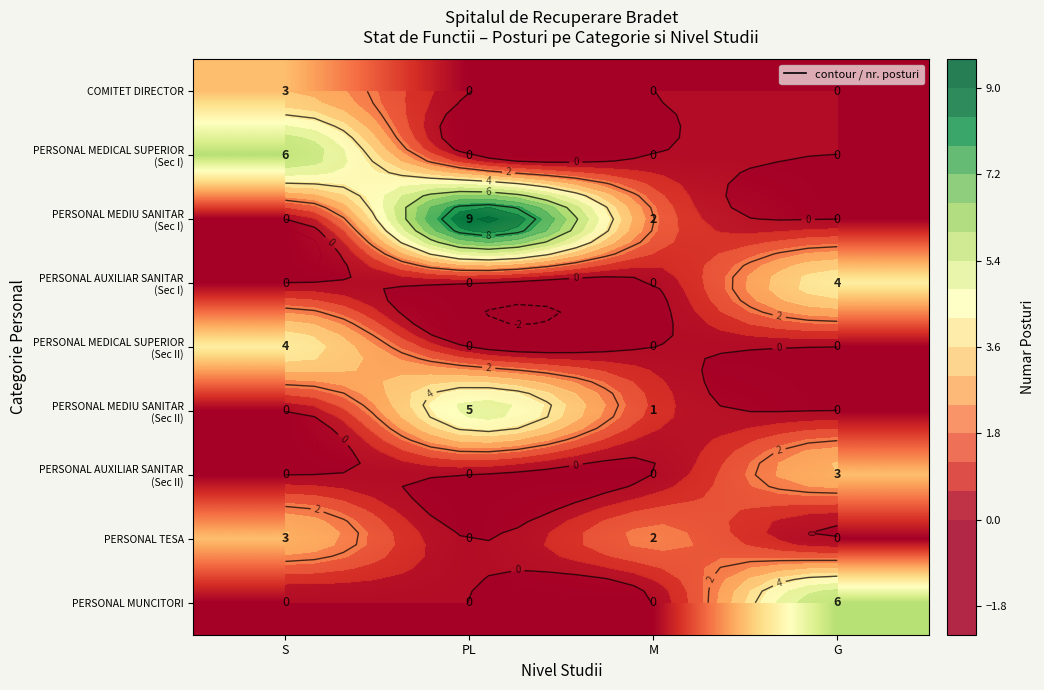

How many data points does each series have?

4